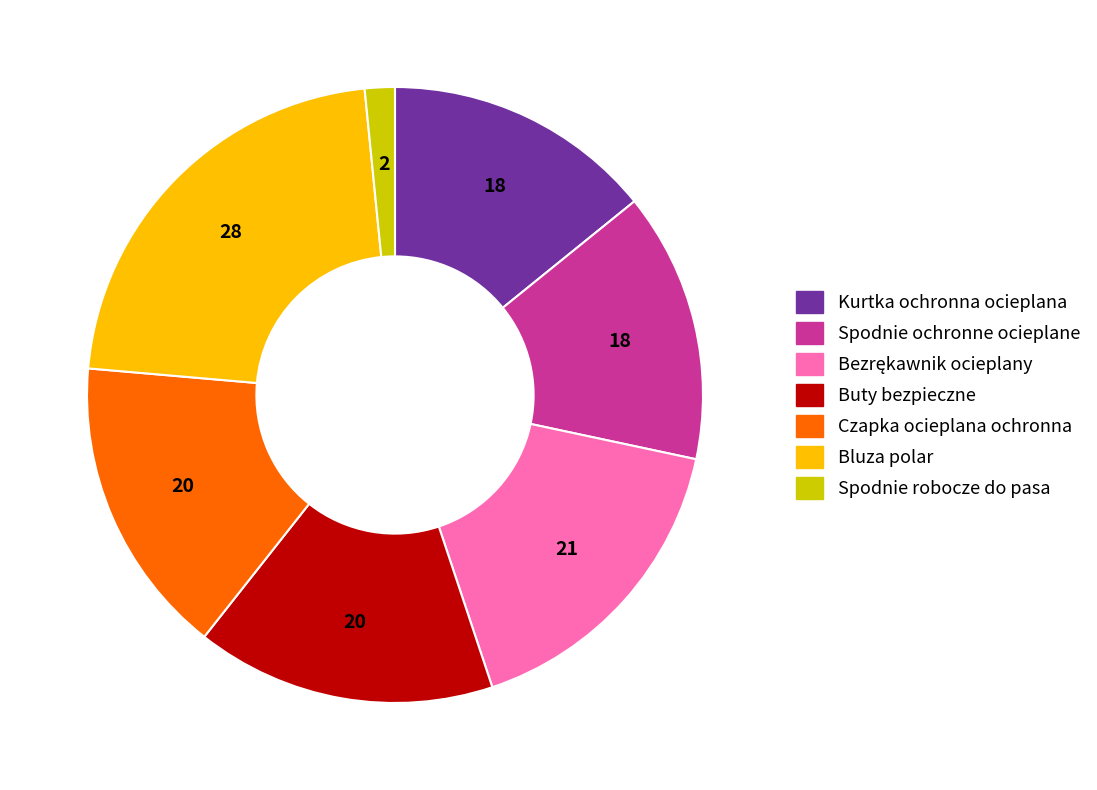

Between Spodnie robocze do pasa and Czapka ocieplana ochronna, which is larger?

Czapka ocieplana ochronna